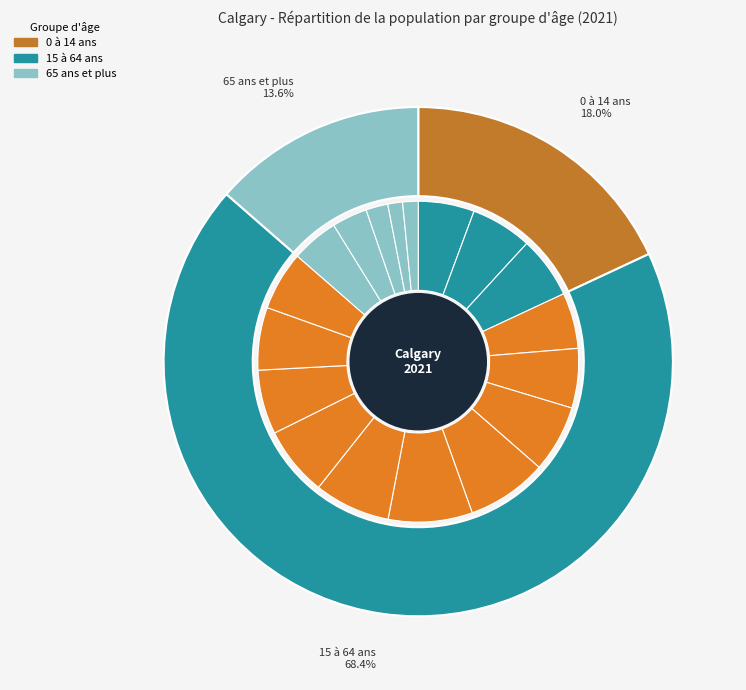

Which slice represents more than half of the pie?

15 à 64 ans